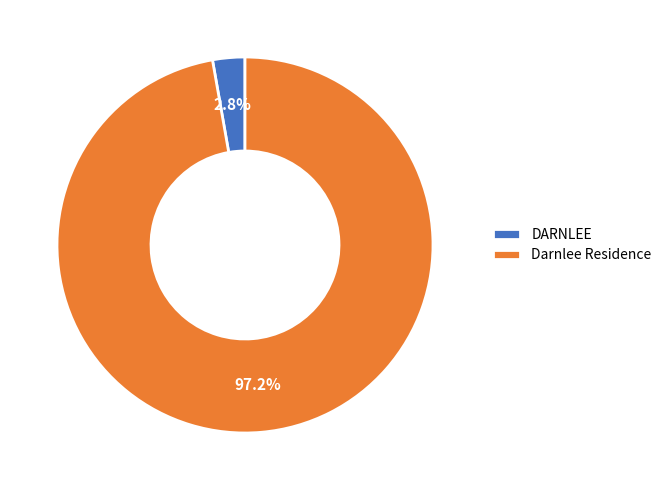

Which category has the smallest portion of the pie?

DARNLEE